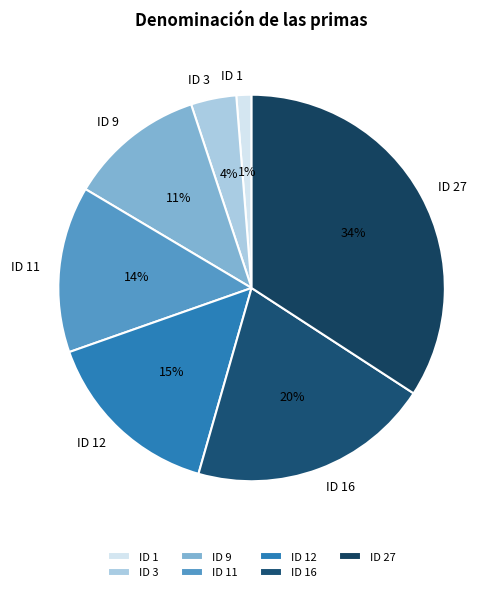

Is there a majority slice in this chart?

No